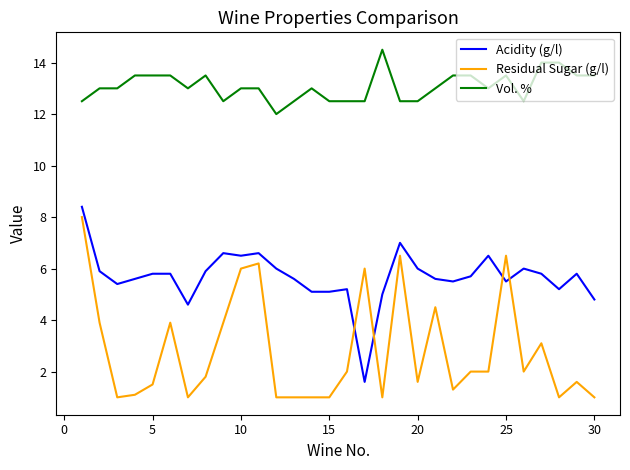

What are all the series names shown in the legend?

Acidity (g/l), Residual Sugar (g/l), Vol. %